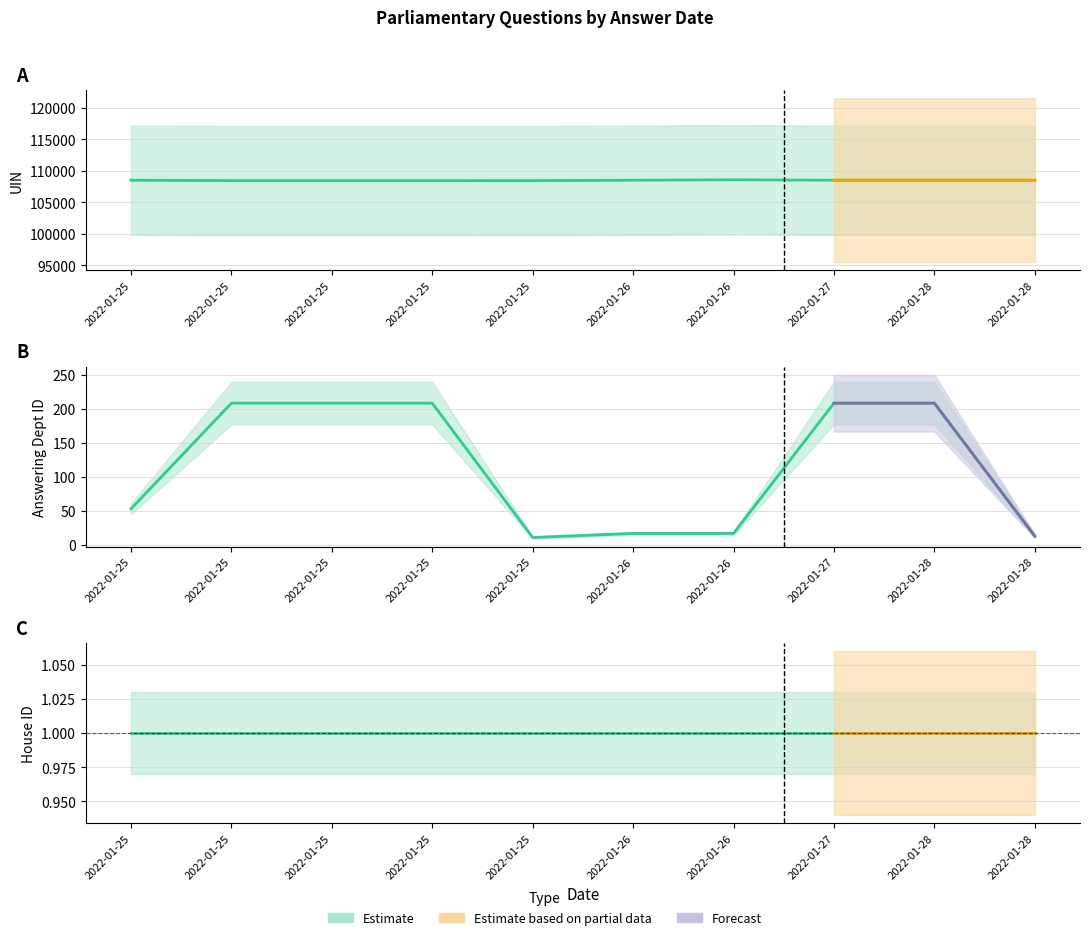

How many lines are shown in the chart?

3